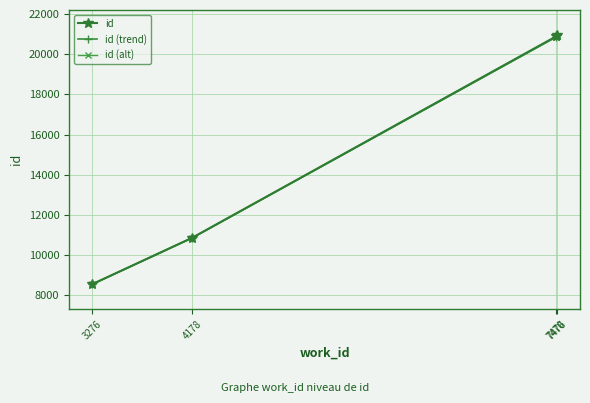

The value of id at 4178 is 10848.0. True or false?

True